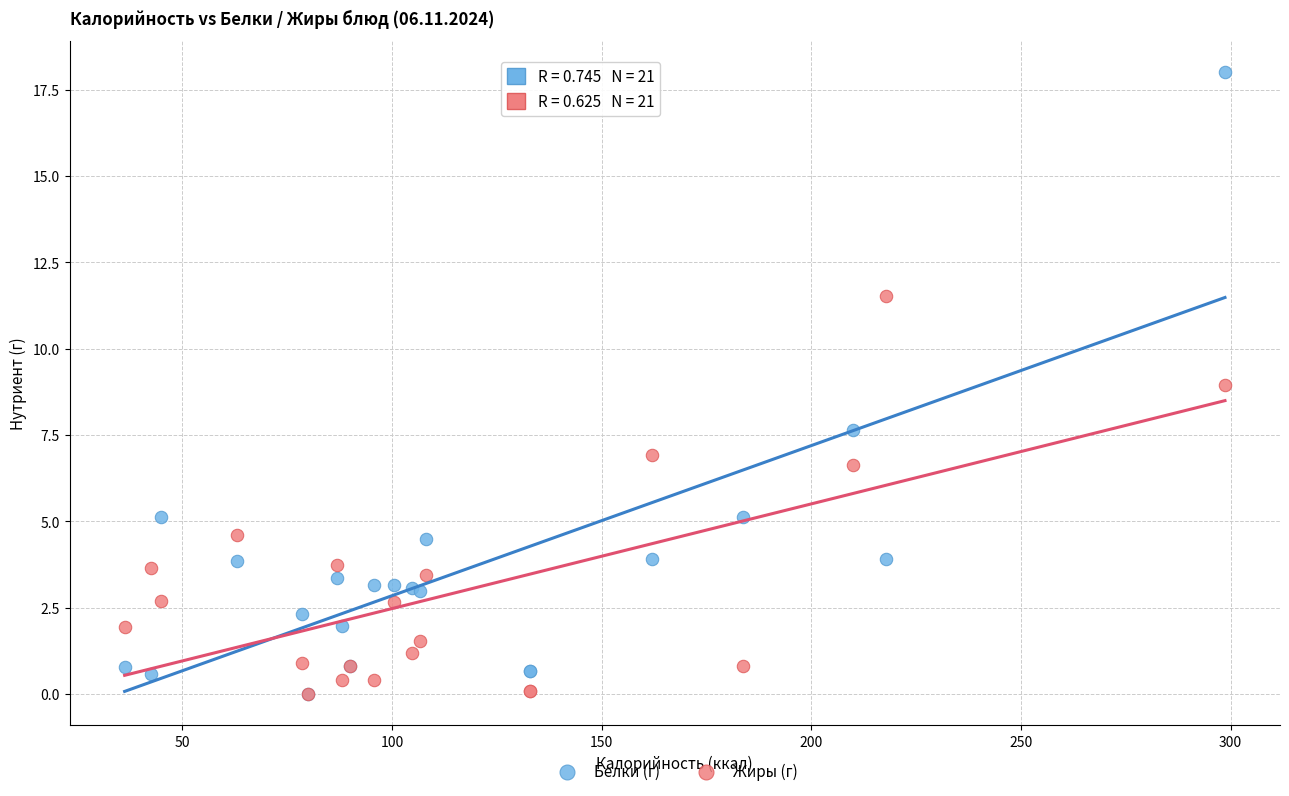

Which series contains the highest Y value?

Белки (г)